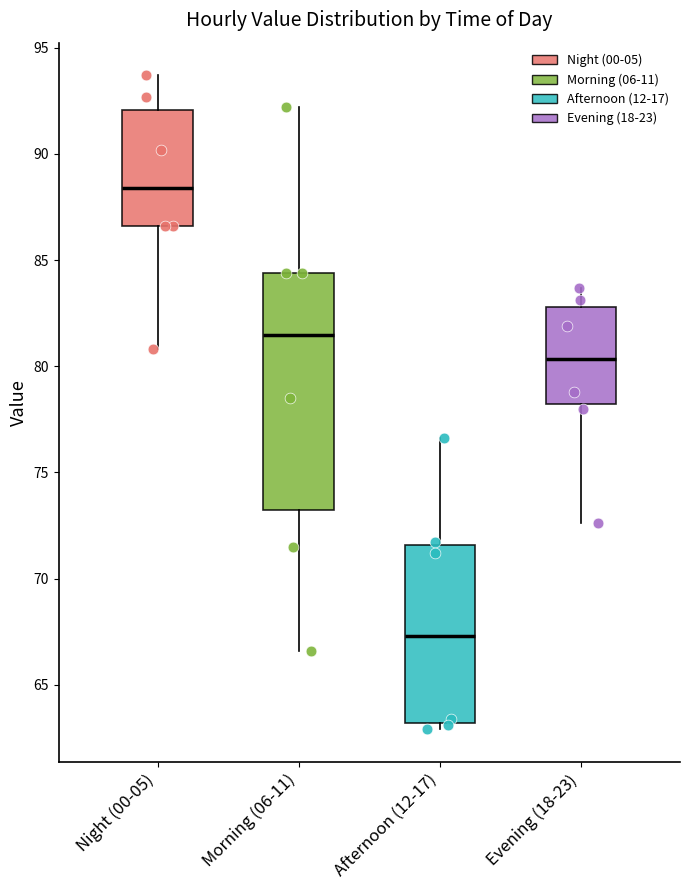

Reading left to right, read every box against the y-axis: the position of its median line, the range the box covers, and the ends of its whiskers. The values are not printed on the chart, so give them approximately, as read against the axis.

Night (00-05): median 88.5, box 86.5 to 92.0, whiskers 81.0 to 93.5
Morning (06-11): median 81.5, box 73.5 to 84.5, whiskers 66.5 to 92.0
Afternoon (12-17): median 67.5, box 63.0 to 71.5, whiskers 63.0 (just below the box's lower edge) to 76.5
Evening (18-23): median 80.5, box 78.0 to 83.0, whiskers 72.5 to 83.5